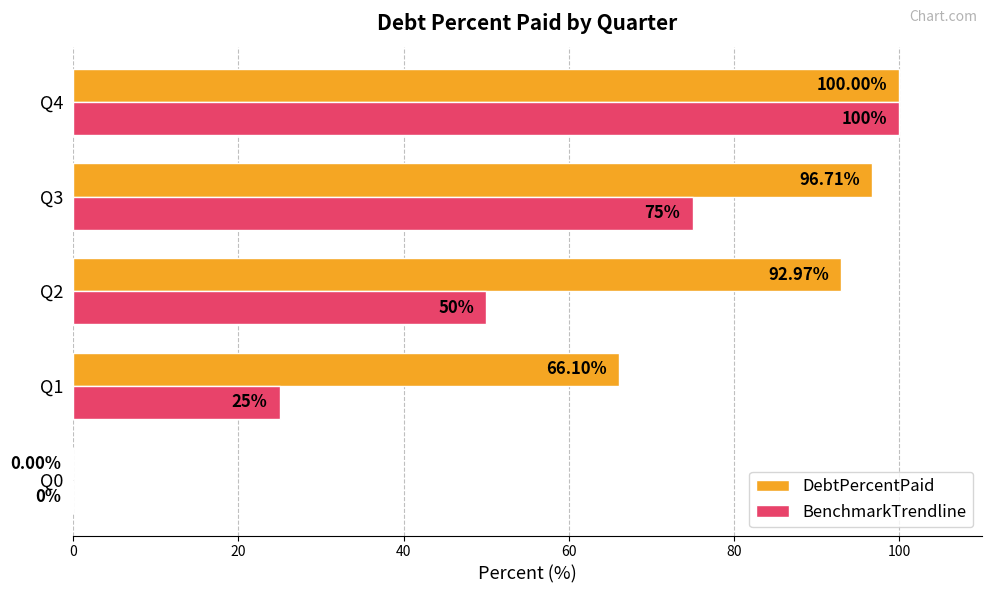

What is the sum of all BenchmarkTrendline values?

250.0